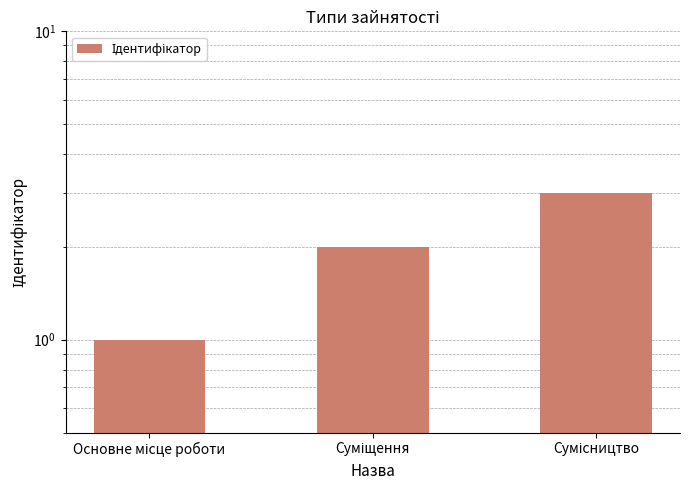

Reading left to right, transcribe all the data shown in this chart.

Основне місце роботи=1	Суміщення=2	Сумісництво=3